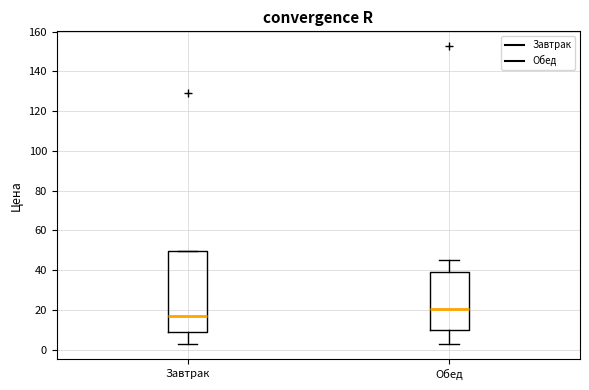

Where is the upper edge of the box for Завтрак on the y-axis? The values are not printed on the chart, so give them approximately, as read against the axis.

50